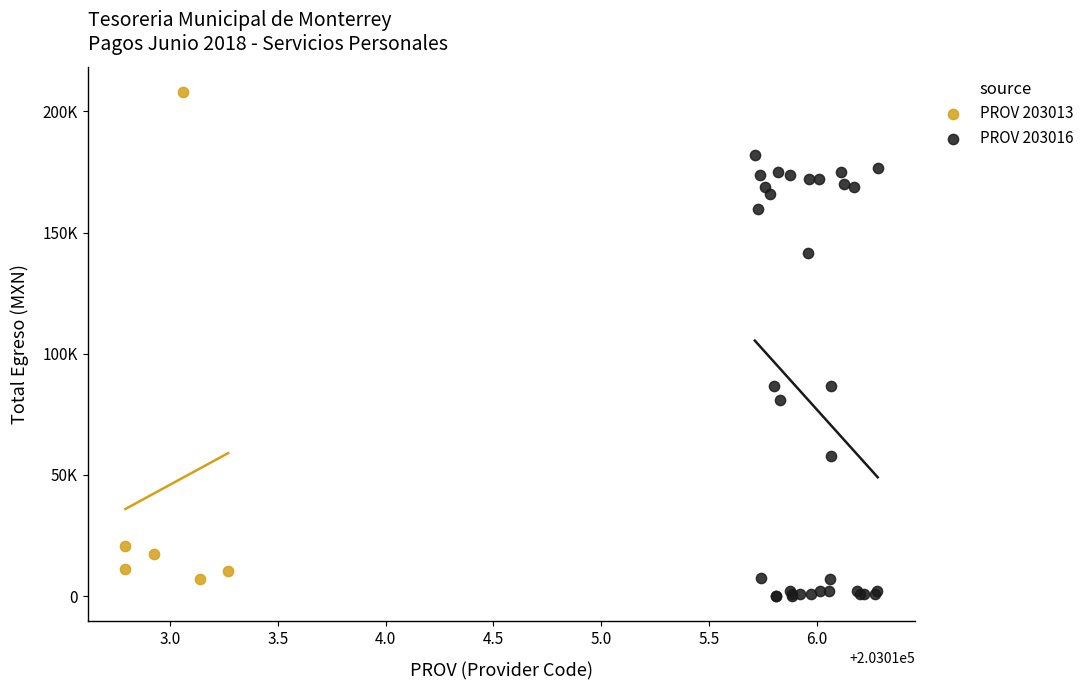

Which series has the largest Y range (max minus min)?

PROV 203013